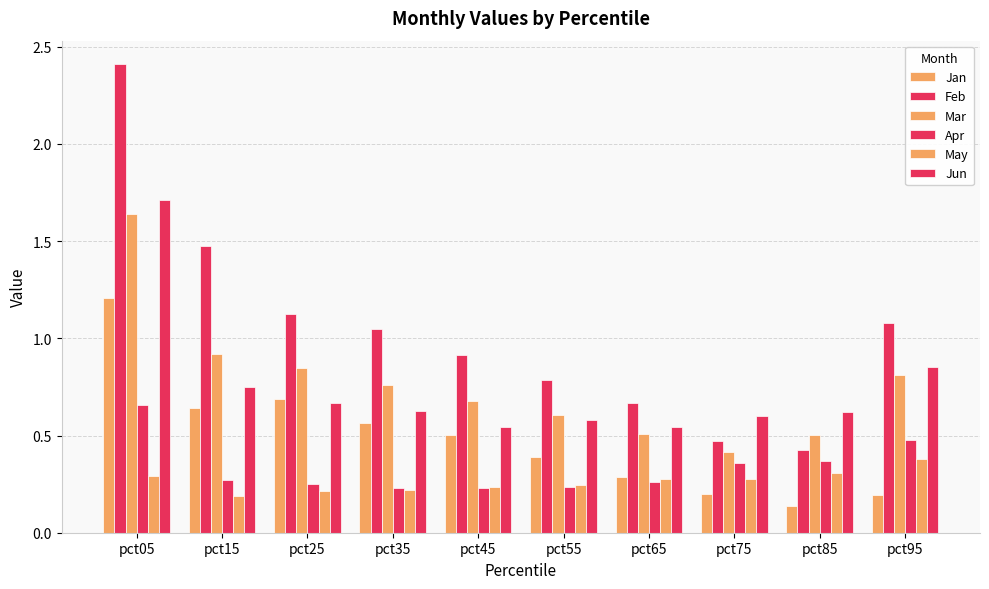

Is it true that Jan equals 0.2 at pct65?

False